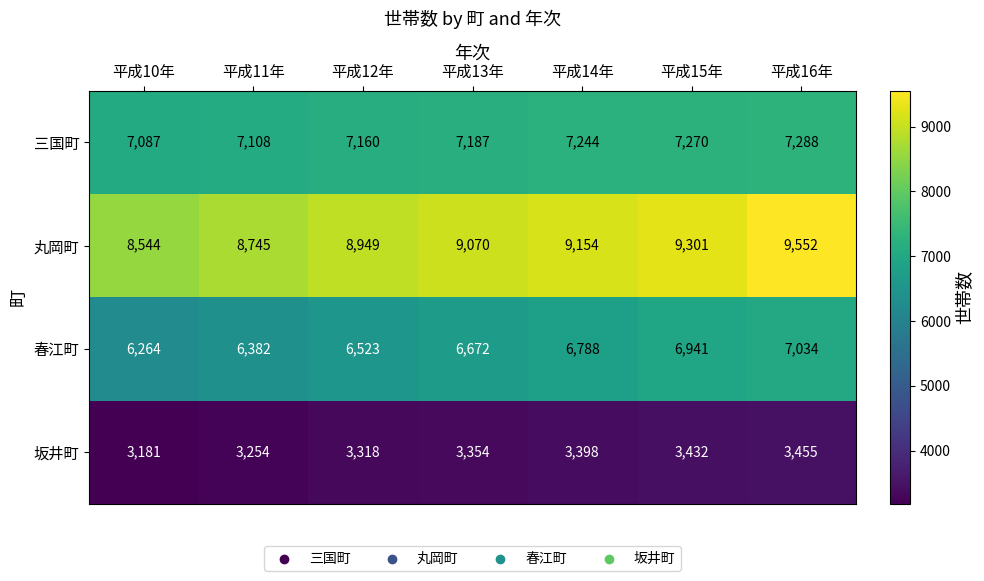

Reading left to right, extract all data points from this chart.

三国町: 平成10年=7087	平成11年=7108	平成12年=7160	平成13年=7187	平成14年=7244	平成15年=7270	平成16年=7288
丸岡町: 平成10年=8544	平成11年=8745	平成12年=8949	平成13年=9070	平成14年=9154	平成15年=9301	平成16年=9552
春江町: 平成10年=6264	平成11年=6382	平成12年=6523	平成13年=6672	平成14年=6788	平成15年=6941	平成16年=7034
坂井町: 平成10年=3181	平成11年=3254	平成12年=3318	平成13年=3354	平成14年=3398	平成15年=3432	平成16年=3455